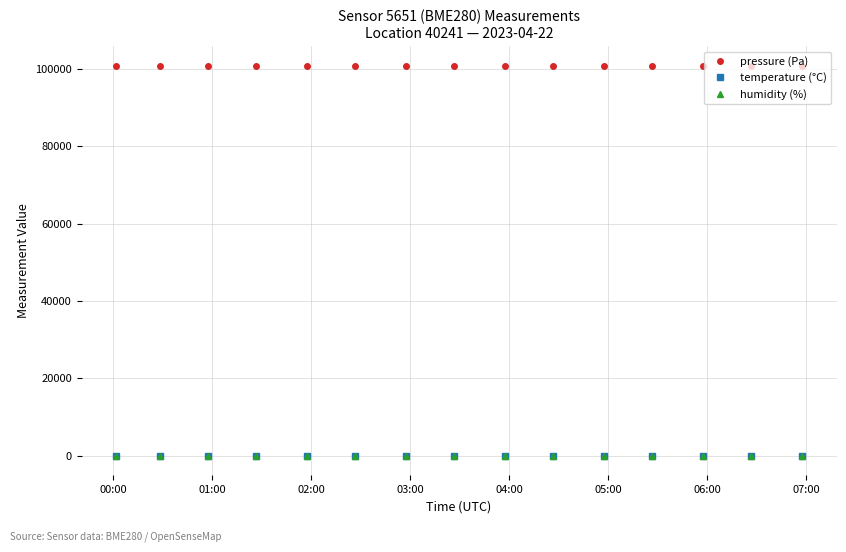

True or false: temperature (°C) and pressure (Pa) intersect in this chart.

False